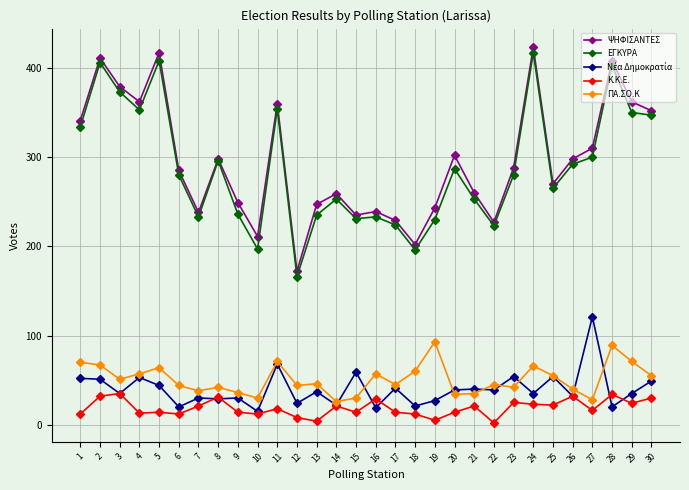

True or false: Κ.Κ.Ε. has a value of 14 at 15.

True